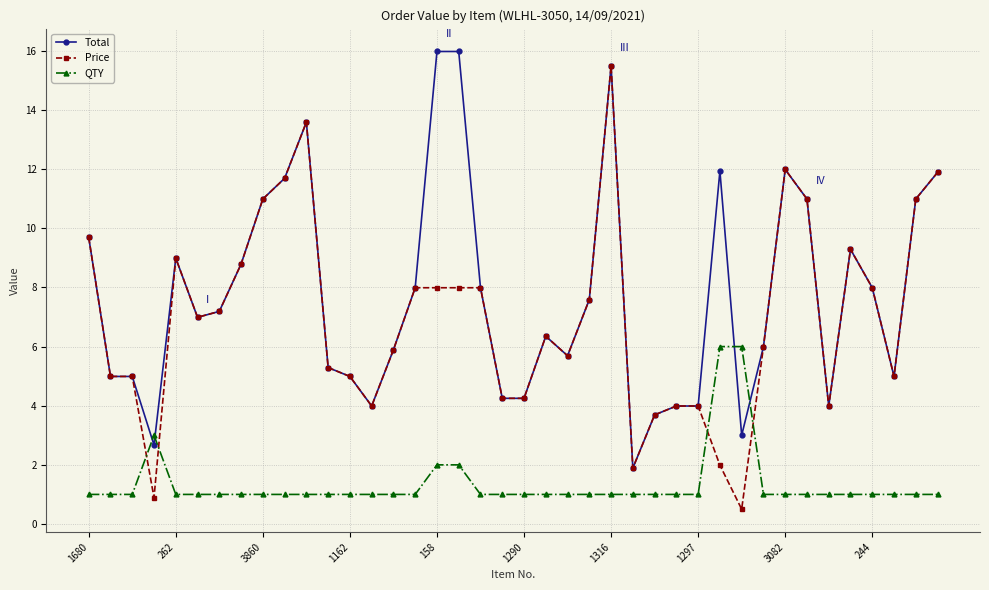

What is the minimum value for QTY?

1.0